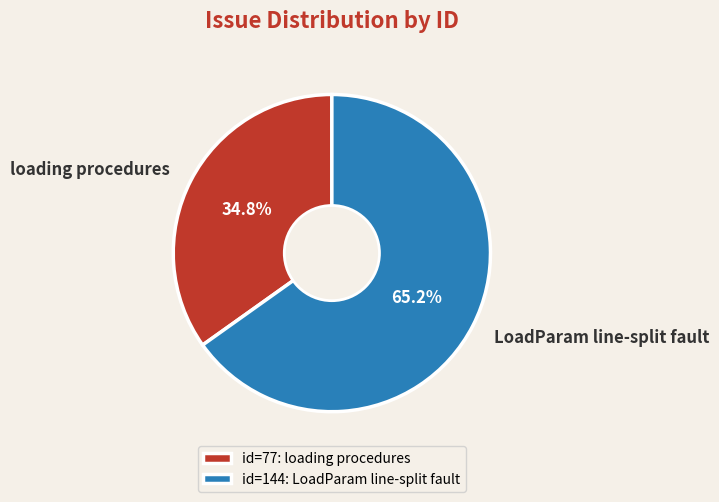

Which slice is the smallest?

loading procedures